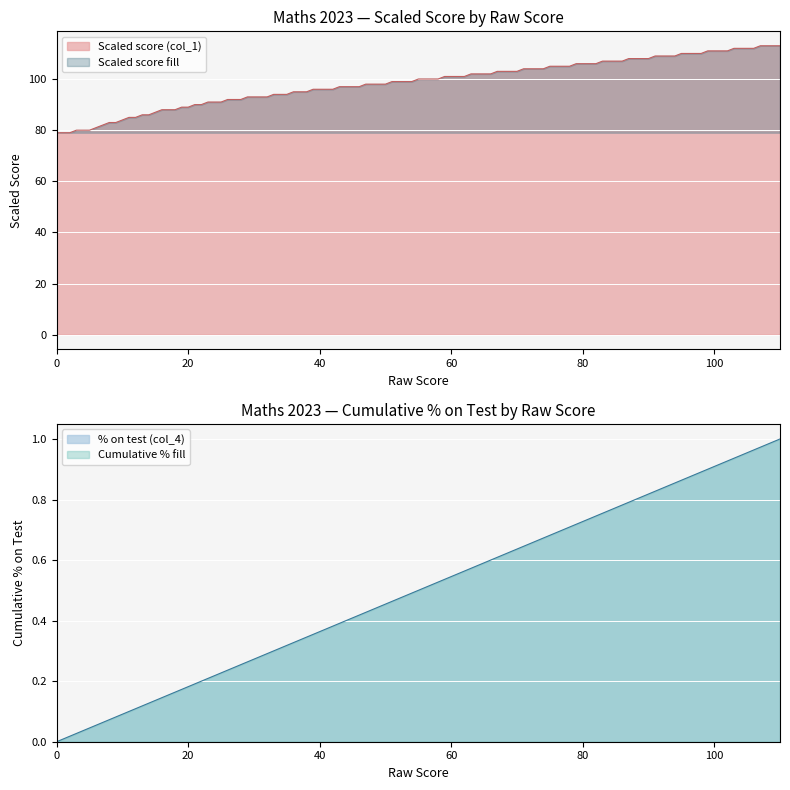

How many lines are shown in the chart?

2